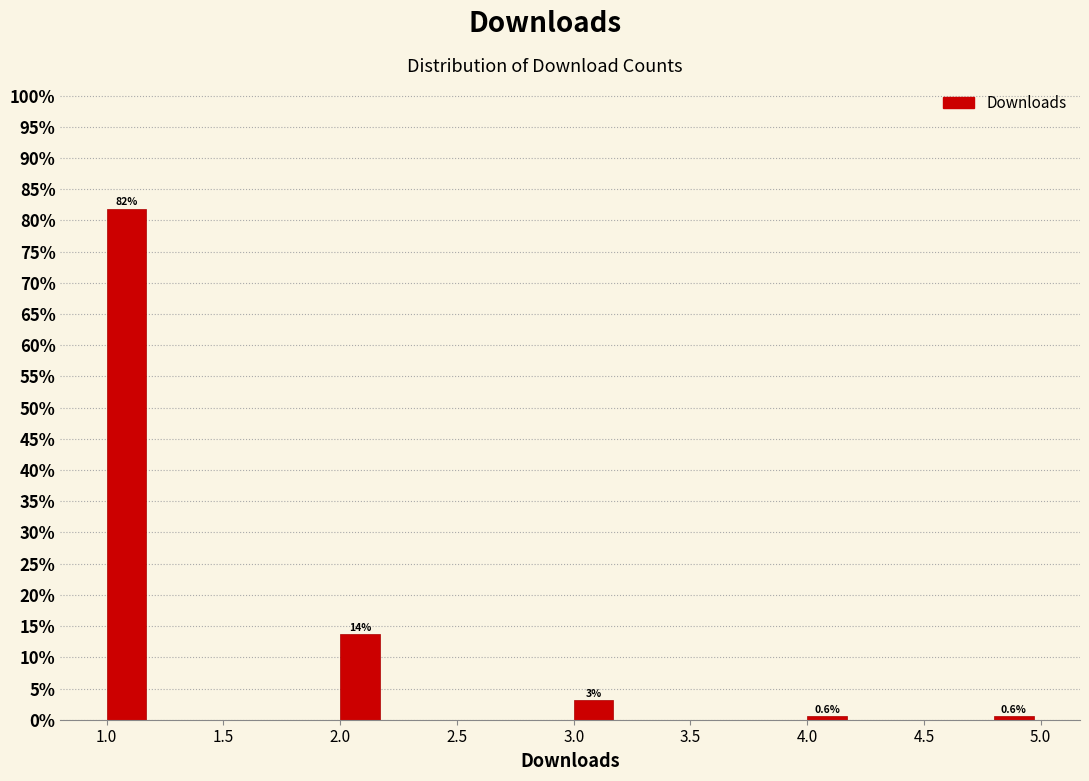

Which range on the x-axis has the tallest bar?

1.0 to 1.2